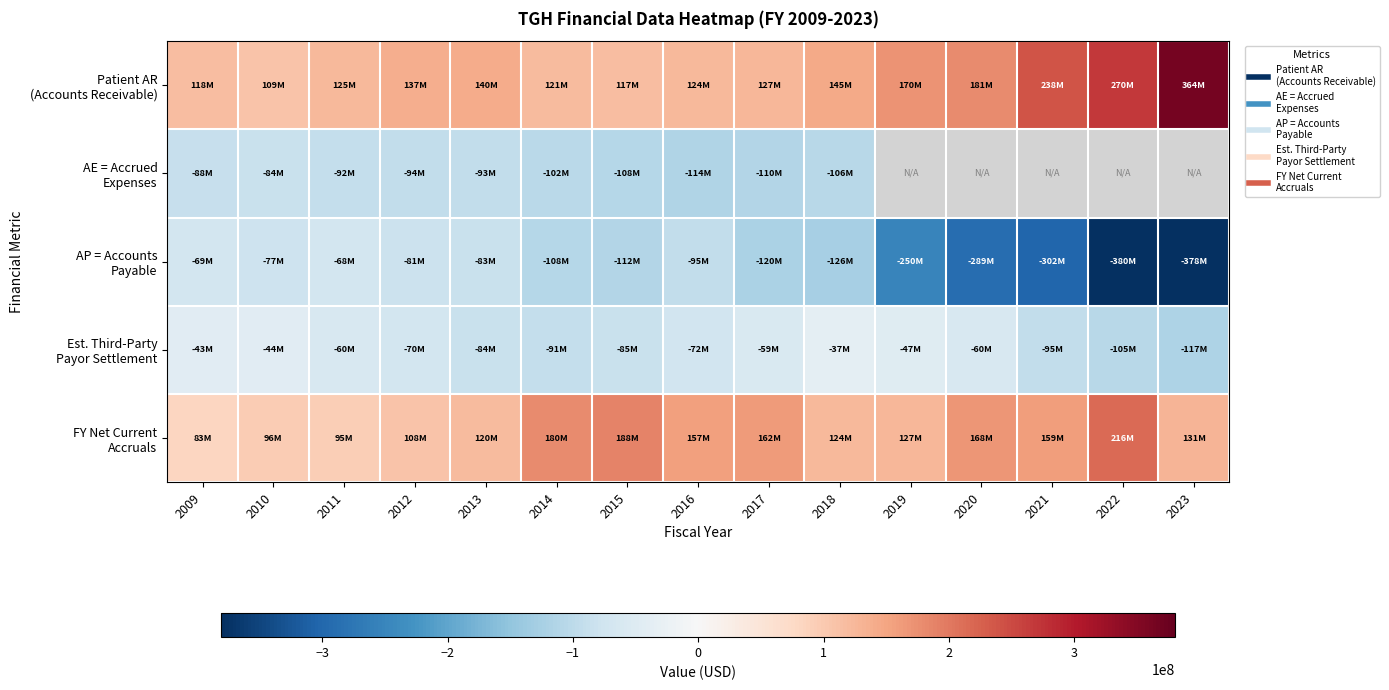

List the labels in order of AE = Accrued Expenses value, smallest first.

2016, 2017, 2015, 2018, 2014, 2012, 2013, 2011, 2009, 2010, 2019, 2020, 2021, 2022, 2023